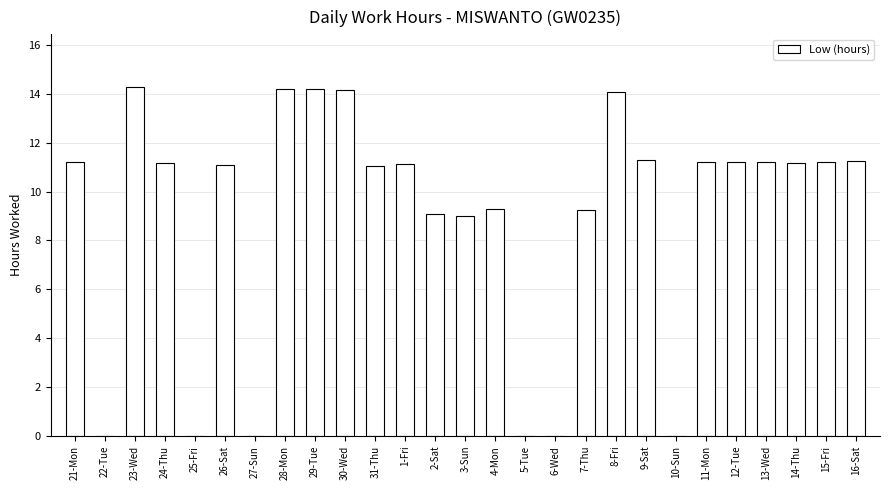

Which has a higher value, 2-Sat or 10-Sun?

2-Sat